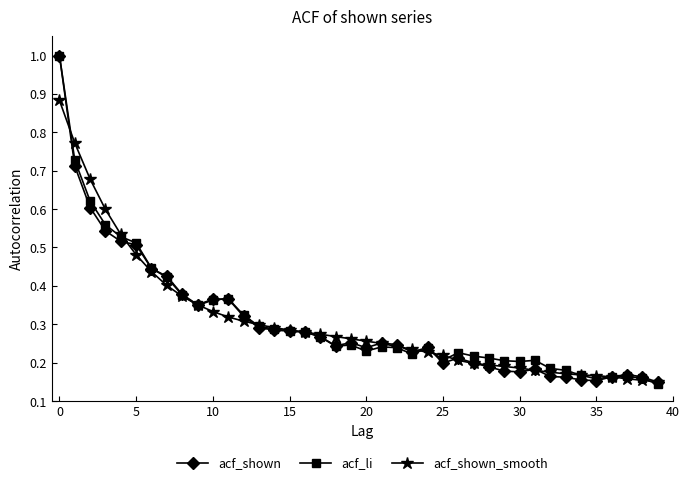

What is the greatest value displayed?

1.0